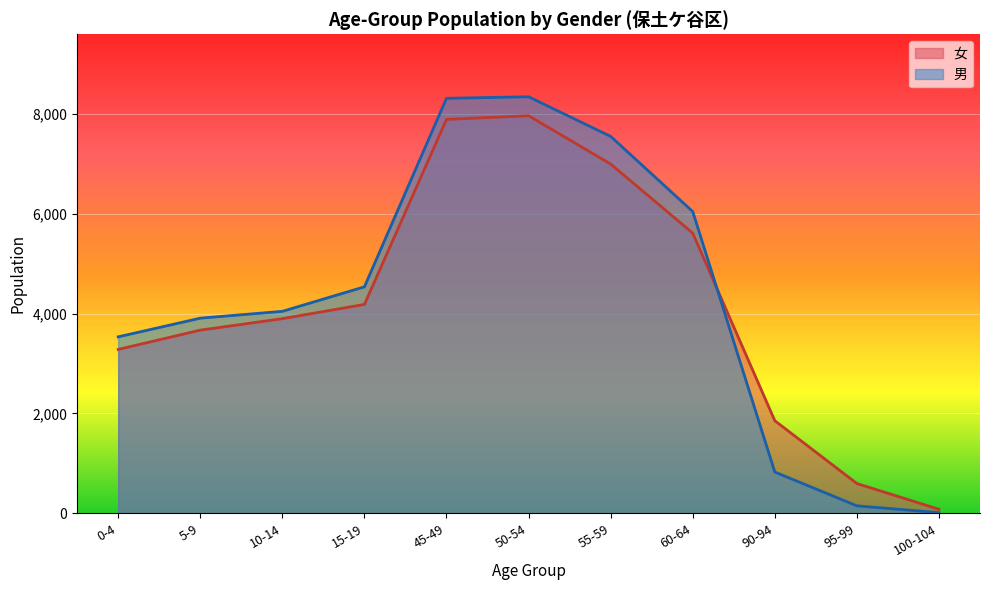

True or false: 女 has a value of 2145 at 15-19.

False